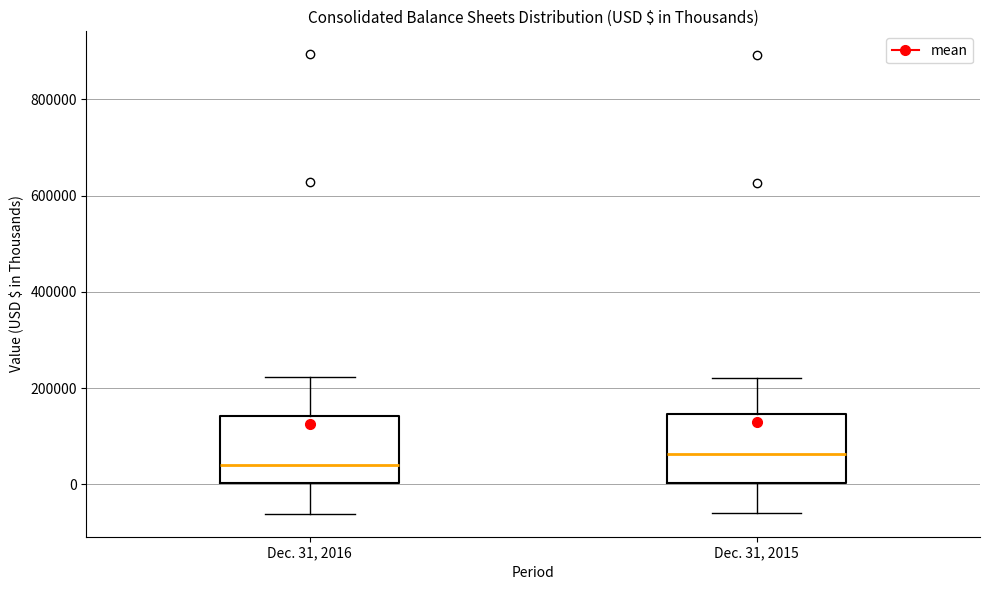

Reading left to right, read every box against the y-axis: the position of its median line, the range the box covers, and the ends of its whiskers. The values are not printed on the chart, so give them approximately, as read against the axis.

Dec. 31, 2016: median 40000, box 0 to 140000, whiskers -60000 to 220000
Dec. 31, 2015: median 60000, box 0 to 140000, whiskers -60000 to 220000